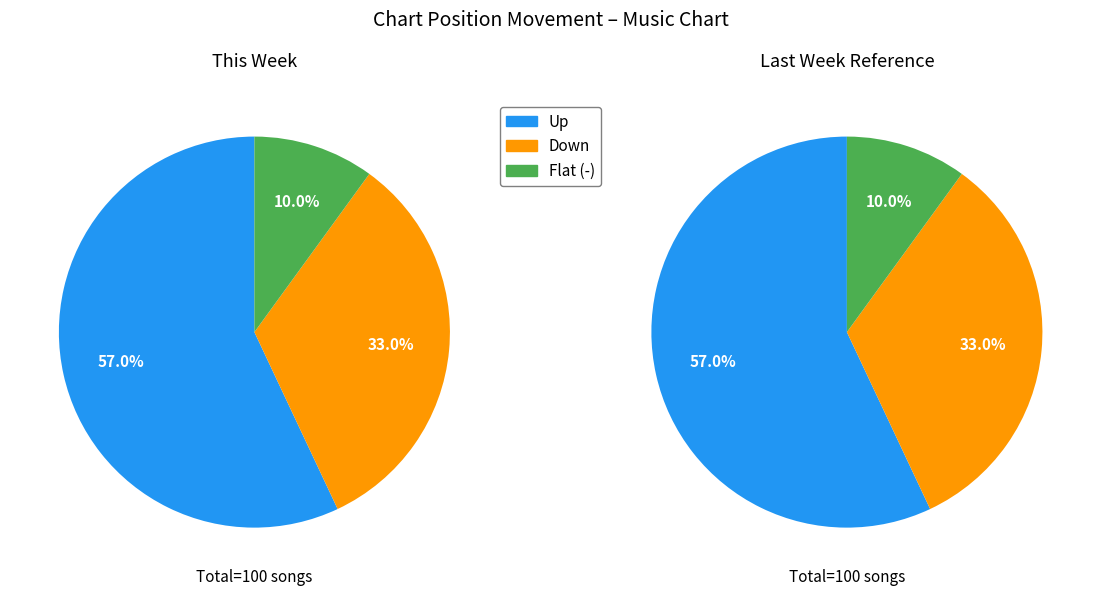

How many segments does this pie chart have?

3